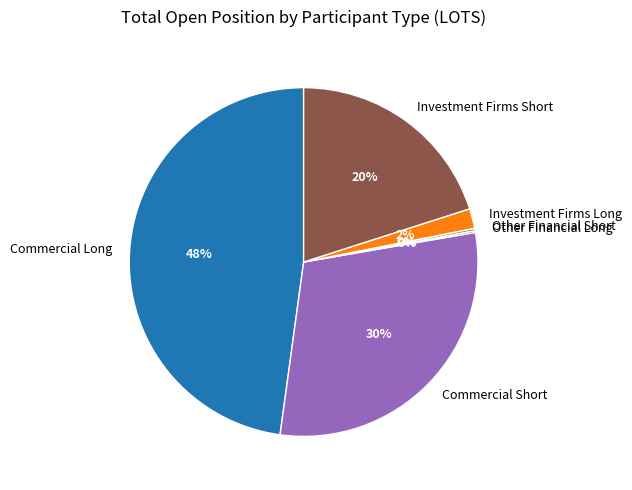

Is there any slice that represents more than half of the pie?

No